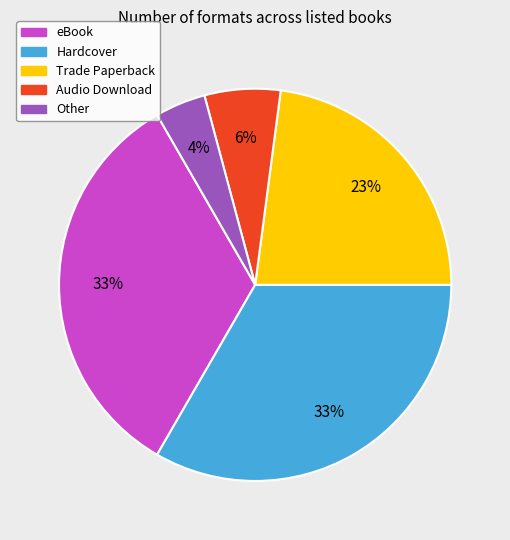

To the nearest percent, what is the difference between the largest and smallest slice percentages?

29%